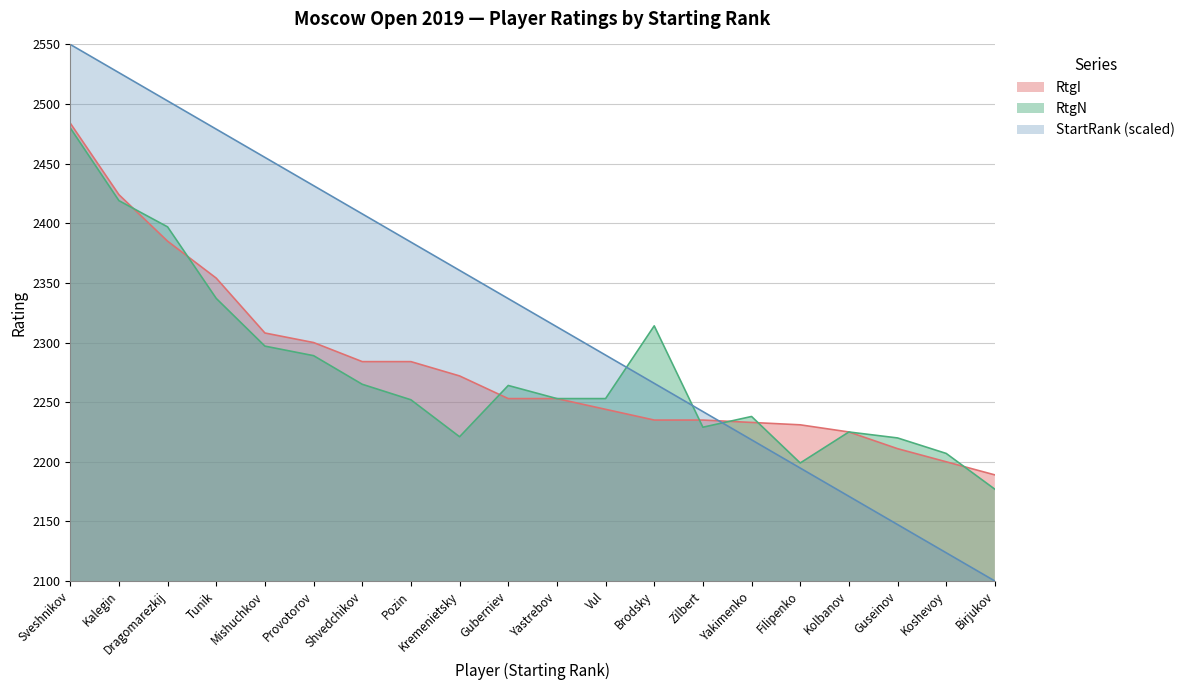

True or false: RtgI and RtgN intersect in this chart.

True